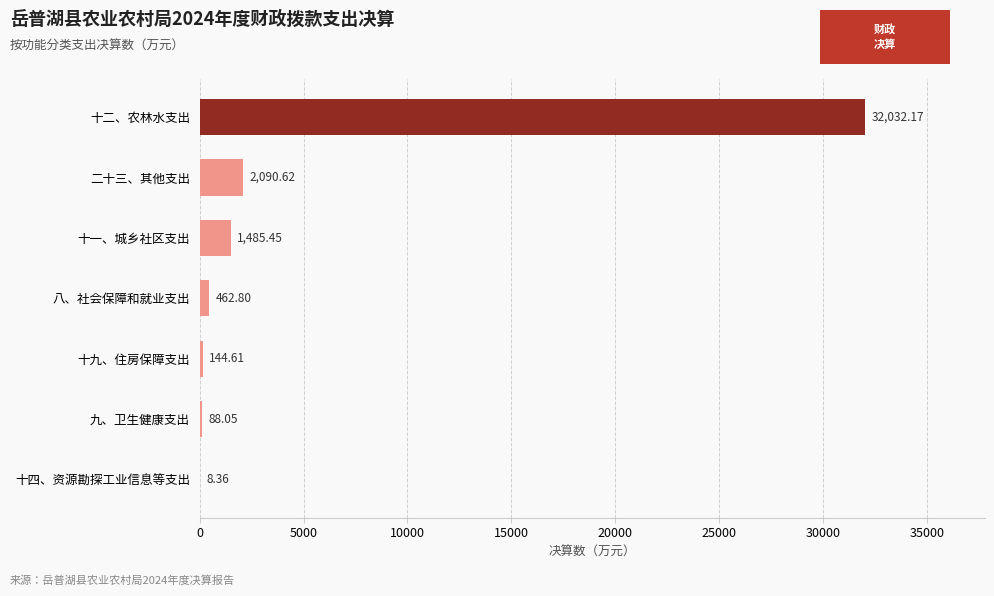

What is the sum of the values at 九、卫生健康支出 and 八、社会保障和就业支出?

550.9